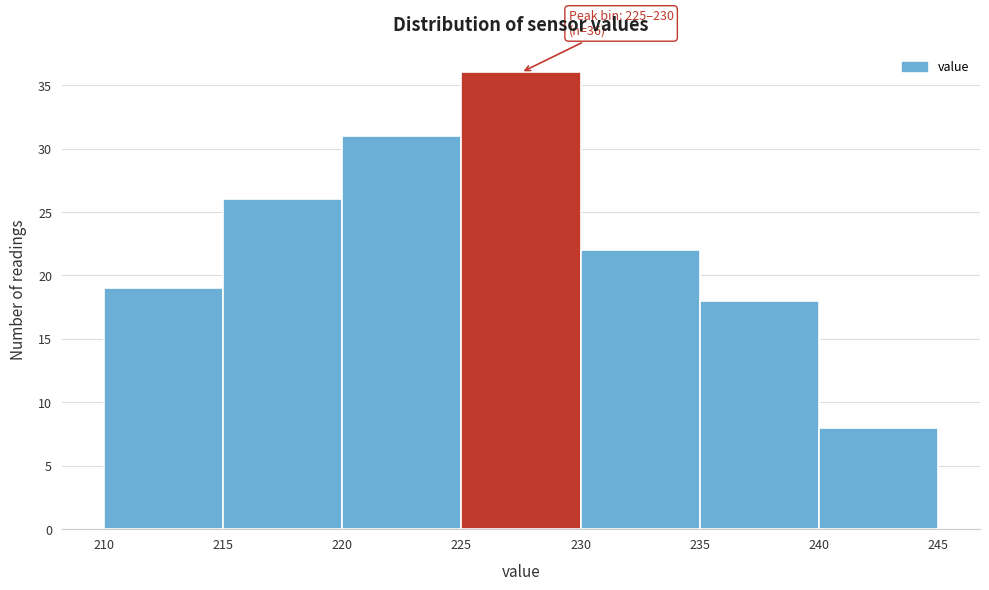

Over which range of the x-axis is the bar tallest?

225 to 230